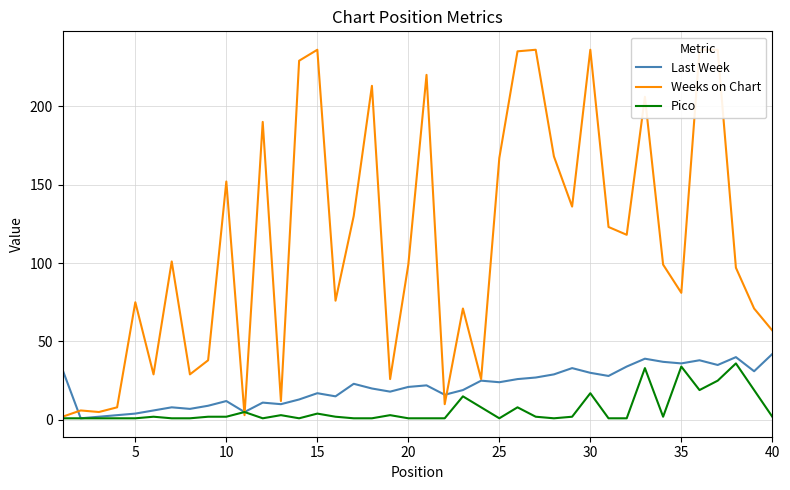

What is the maximum value for Last Week?

42